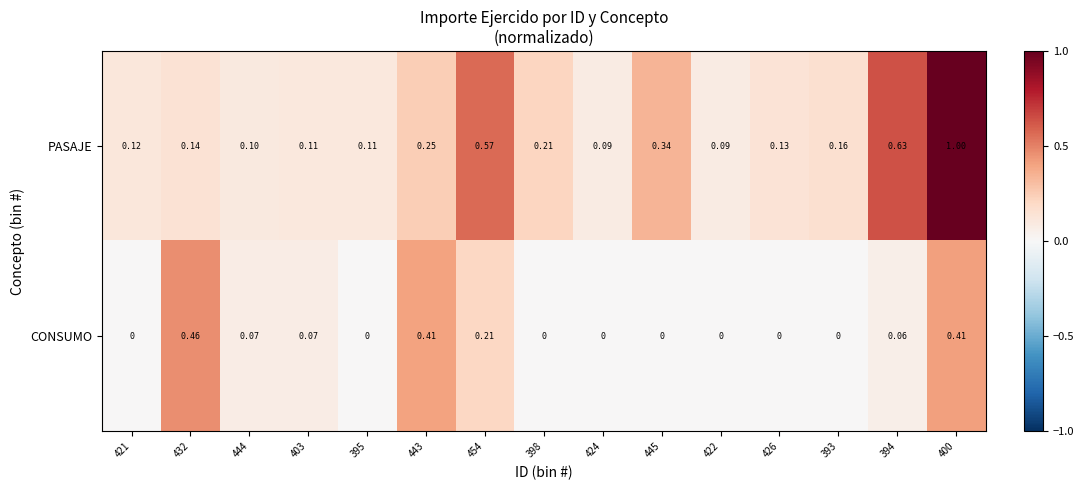

List the series in order of their overall mean, highest first.

PASAJE, CONSUMO